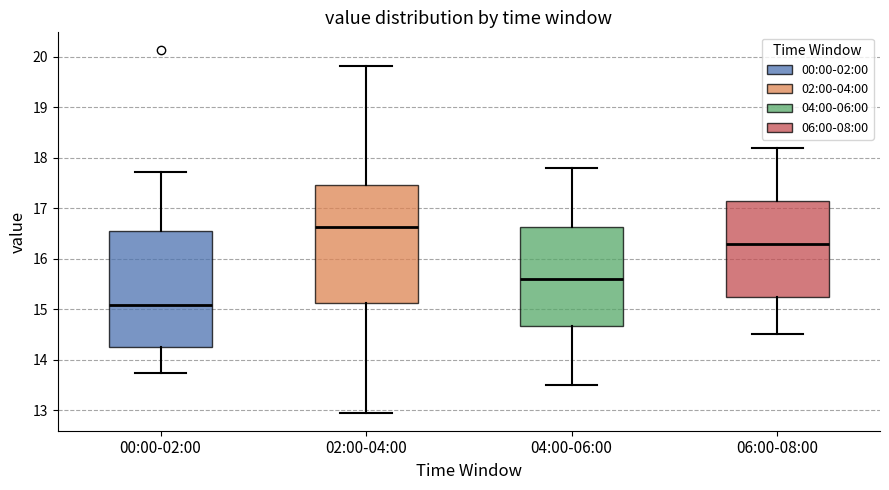

Which box's median line is the lowest?

00:00-02:00